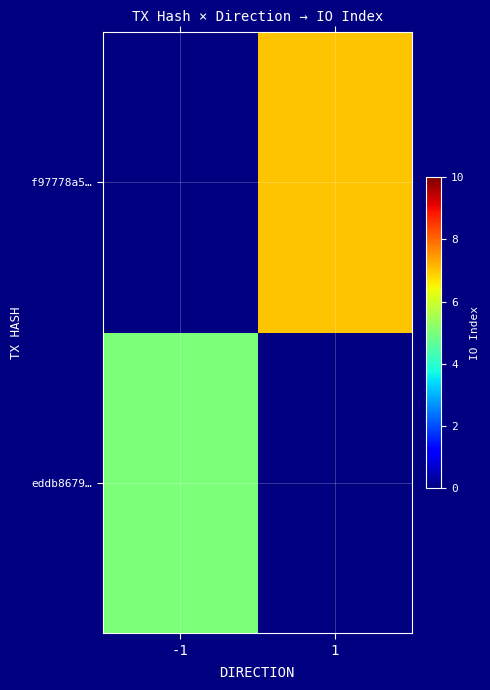

At which label does f97778a5… reach its peak?

-1